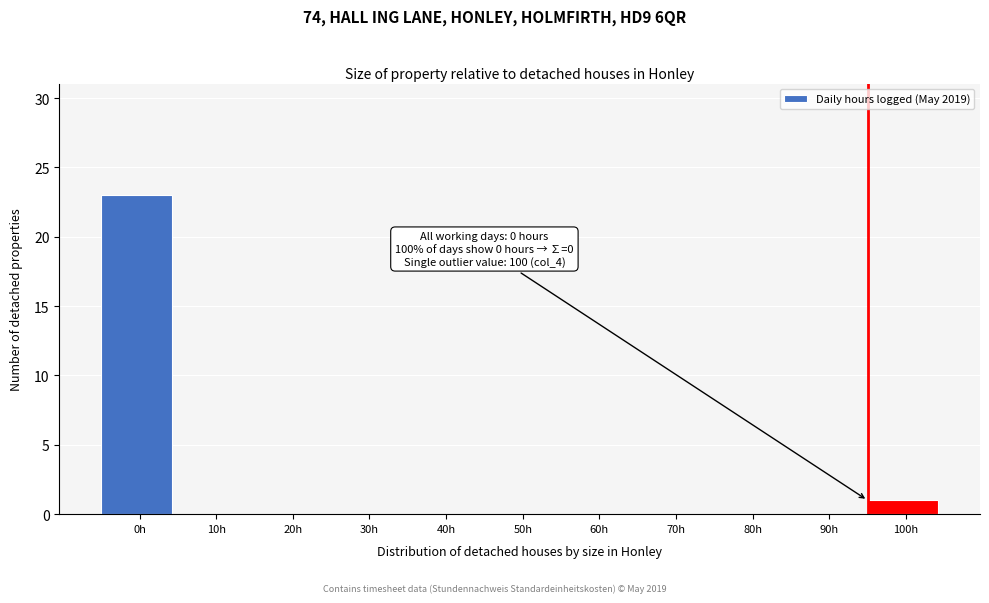

Reading left to right, what are all the values shown in this chart?

0h=23	10h=0	20h=0	30h=0	40h=0	50h=0	60h=0	70h=0	80h=0	90h=0	100h=1